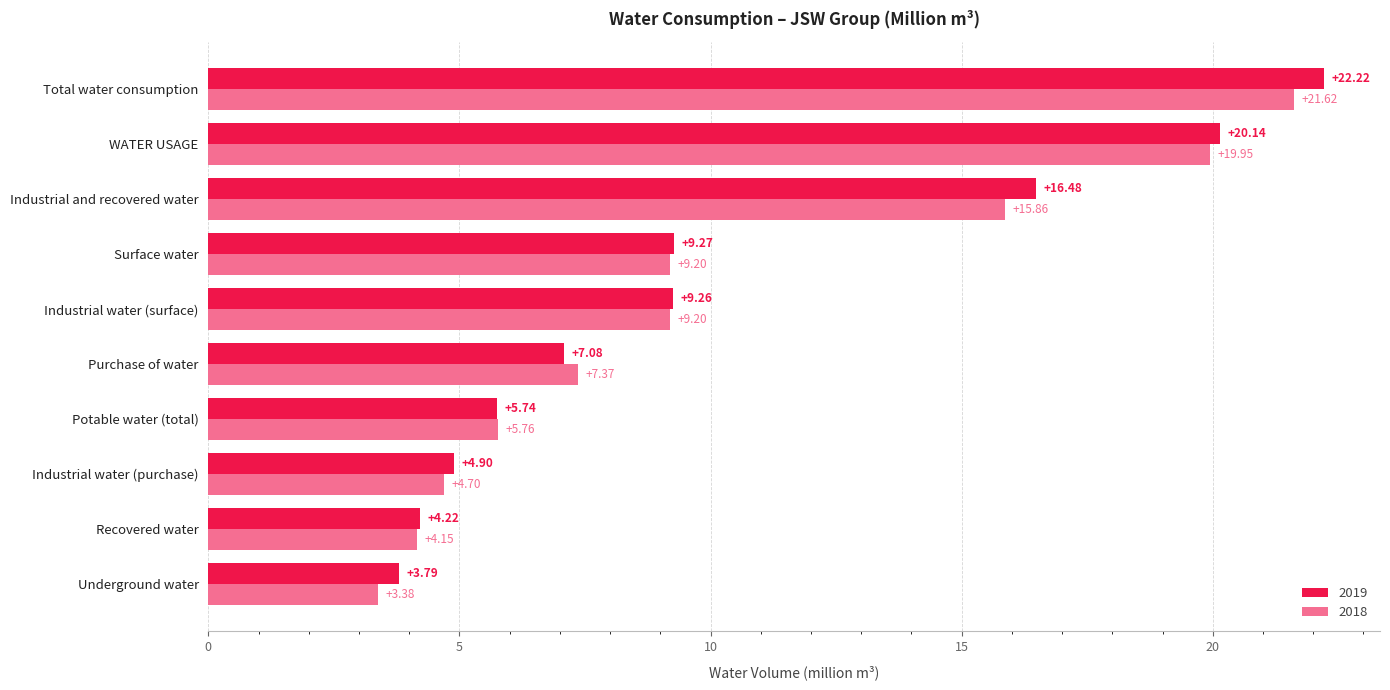

What is the difference between the highest and lowest values at Purchase of water?

0.3